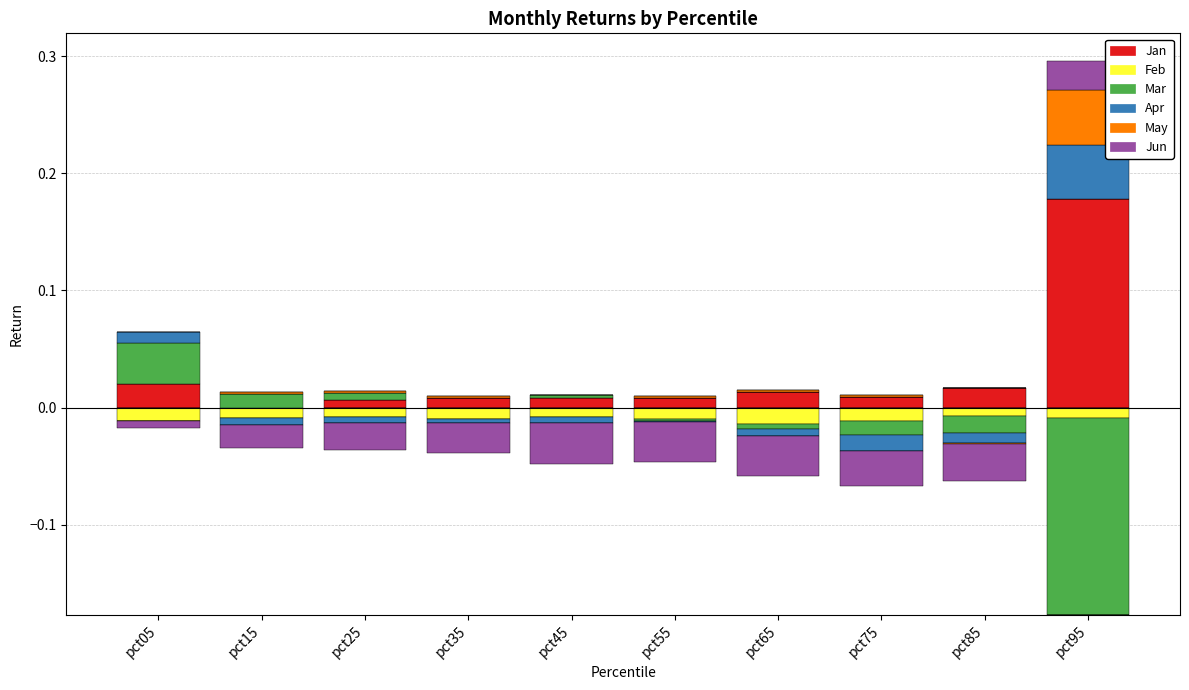

Reading left to right, extract all data points from this chart.

Jan: pct05=0.0	pct15=0.0	pct25=0.0	pct35=0.0	pct45=0.0	pct55=0.0	pct65=0.0	pct75=0.0	pct85=0.0	pct95=0.2
Feb: pct05=0.0	pct15=0.0	pct25=0.0	pct35=0.0	pct45=0.0	pct55=0.0	pct65=0.0	pct75=0.0	pct85=0.0	pct95=0.0
Mar: pct05=0.0	pct15=0.0	pct25=0.0	pct35=0.0	pct45=0.0	pct55=0.0	pct65=0.0	pct75=0.0	pct85=0.0	pct95=0.0
Apr: pct05=0.0	pct15=0.0	pct25=0.0	pct35=0.0	pct45=0.0	pct55=0.0	pct65=0.0	pct75=0.0	pct85=0.0	pct95=0.0
May: pct05=0.0	pct15=0.0	pct25=0.0	pct35=0.0	pct45=0.0	pct55=0.0	pct65=0.0	pct75=0.0	pct85=0.0	pct95=0.0
Jun: pct05=0.0	pct15=0.0	pct25=0.0	pct35=0.0	pct45=0.0	pct55=0.0	pct65=0.0	pct75=0.0	pct85=0.0	pct95=0.0